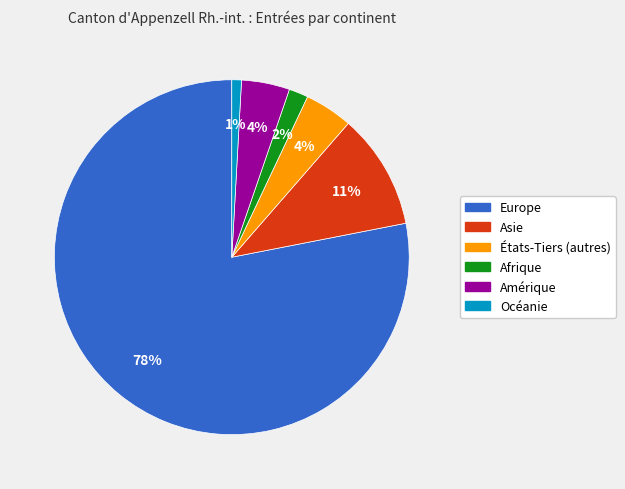

To the nearest percent, what percentage of the pie is Asie?

11%